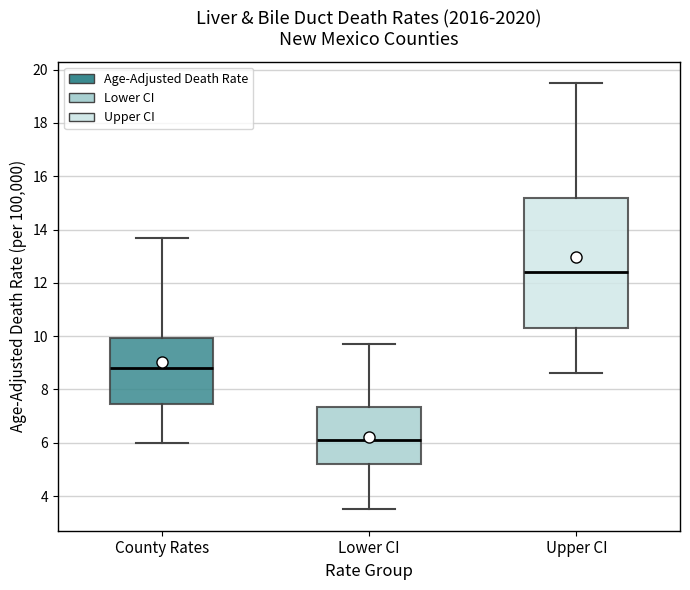

Which box has the highest median line?

Upper CI